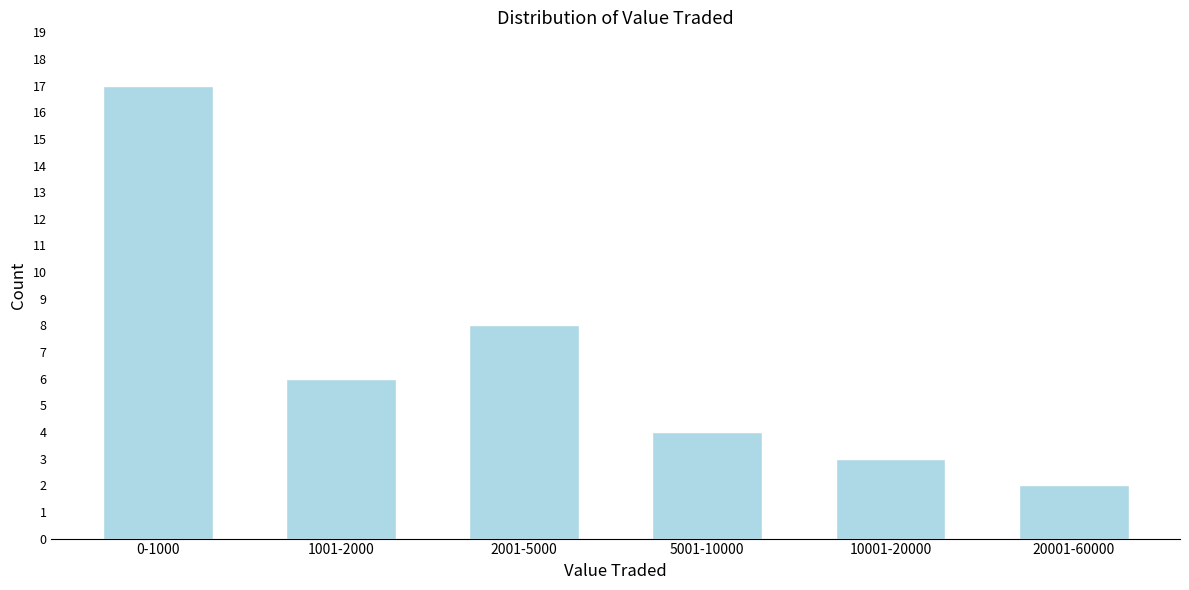

Reading left to right, extract all data points from this chart.

17	6	8	4	3	2